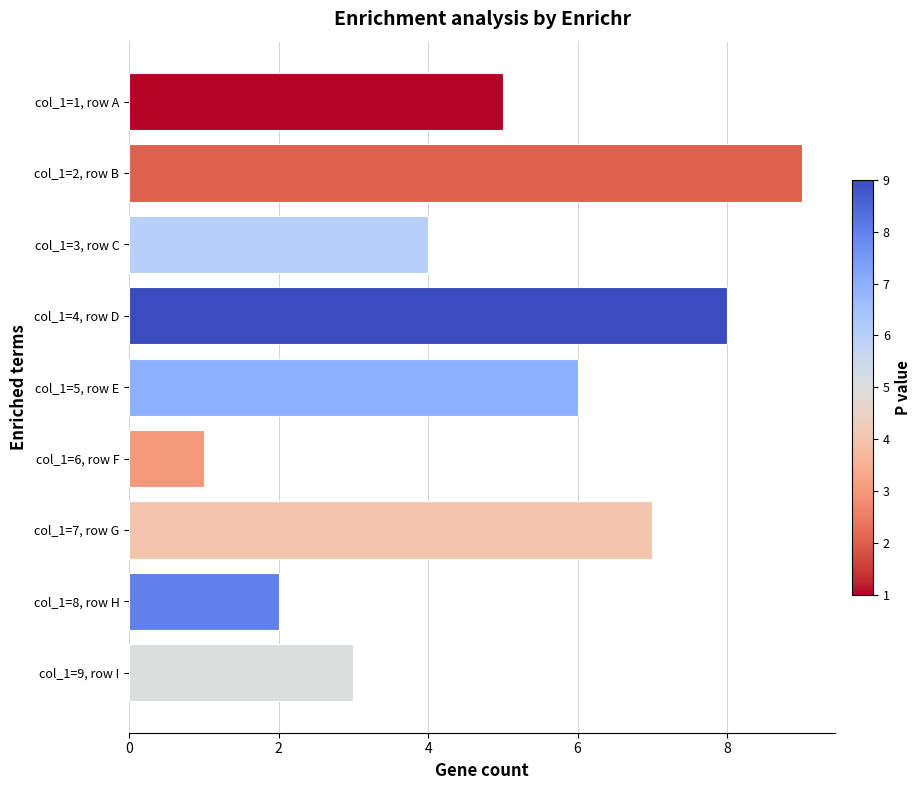

Between col_1=3, row C and col_1=9, row I, which is larger?

col_1=3, row C